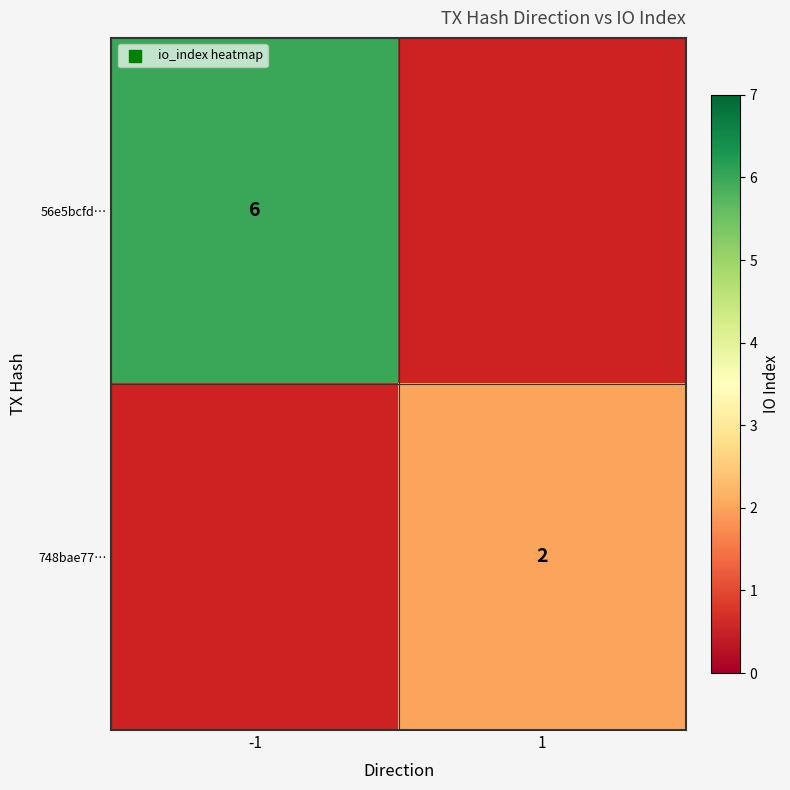

The 56e5bcfd… series shows 6 at -1. True or false?

True